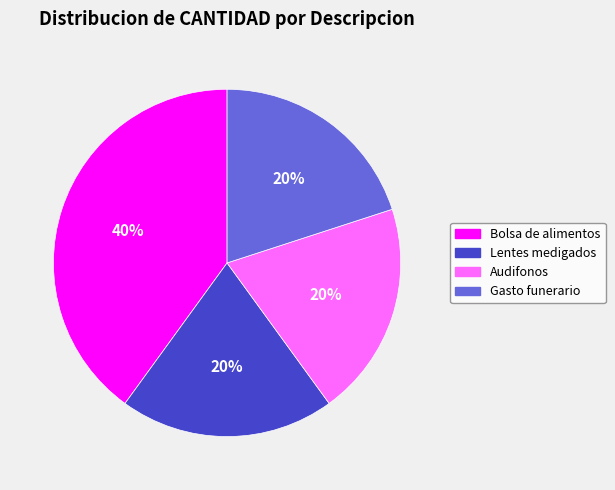

How many slices are in this pie chart?

4